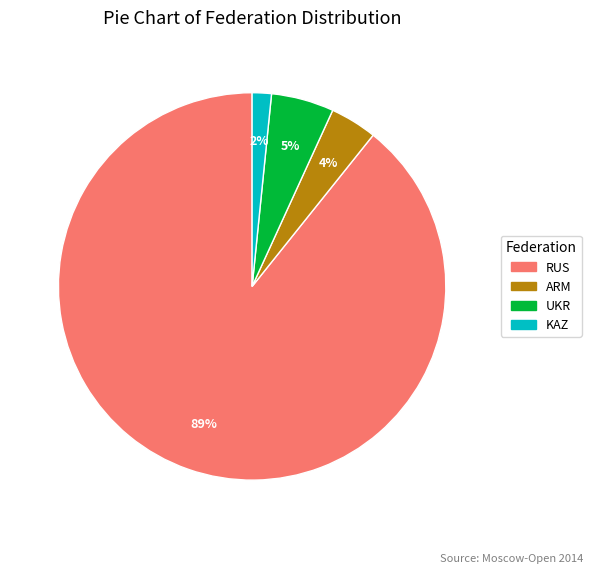

Is it true that KAZ is 2% of the pie?

True